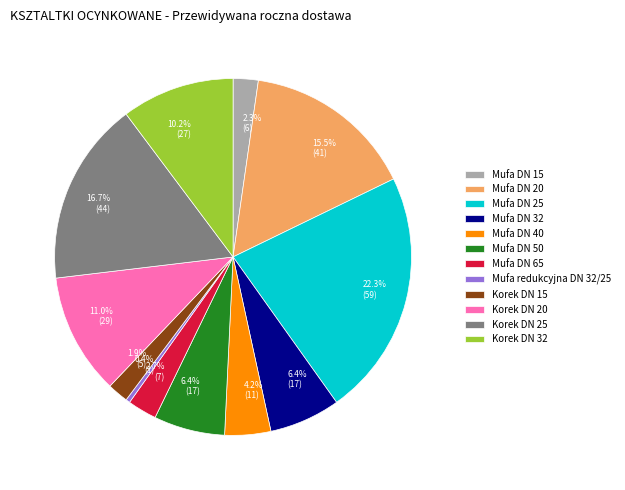

Between Mufa DN 20 and Korek DN 25, which is larger?

Korek DN 25